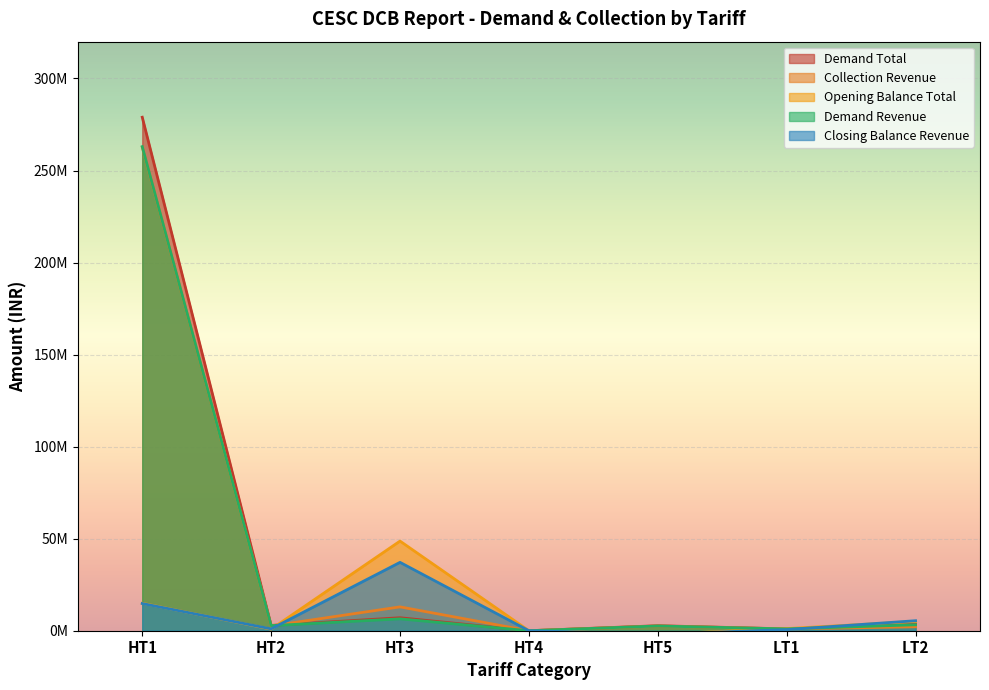

What is the value of the Opening Balance Total point at the 1st from the left?

14924549.0